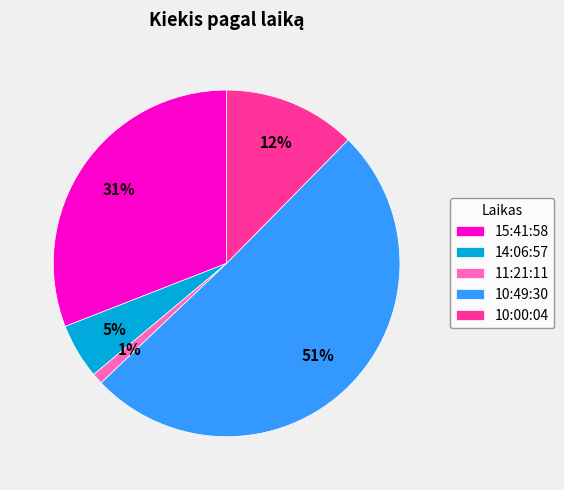

Rank the categories by value from lowest to highest.

11:21:11, 14:06:57, 10:00:04, 15:41:58, 10:49:30